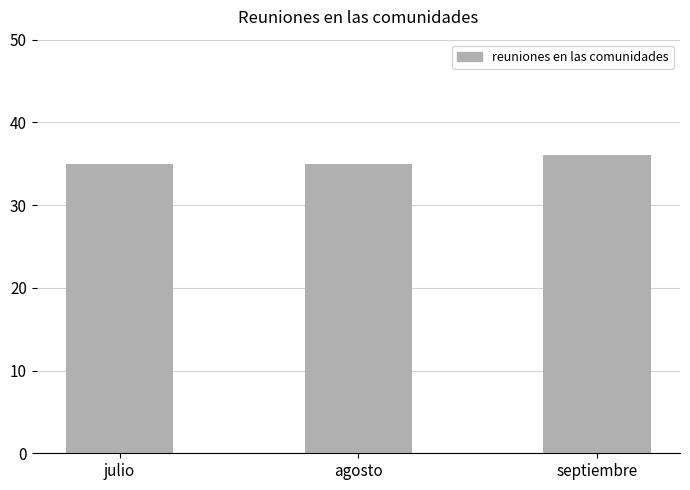

What is the sum of the values at septiembre and agosto?

71